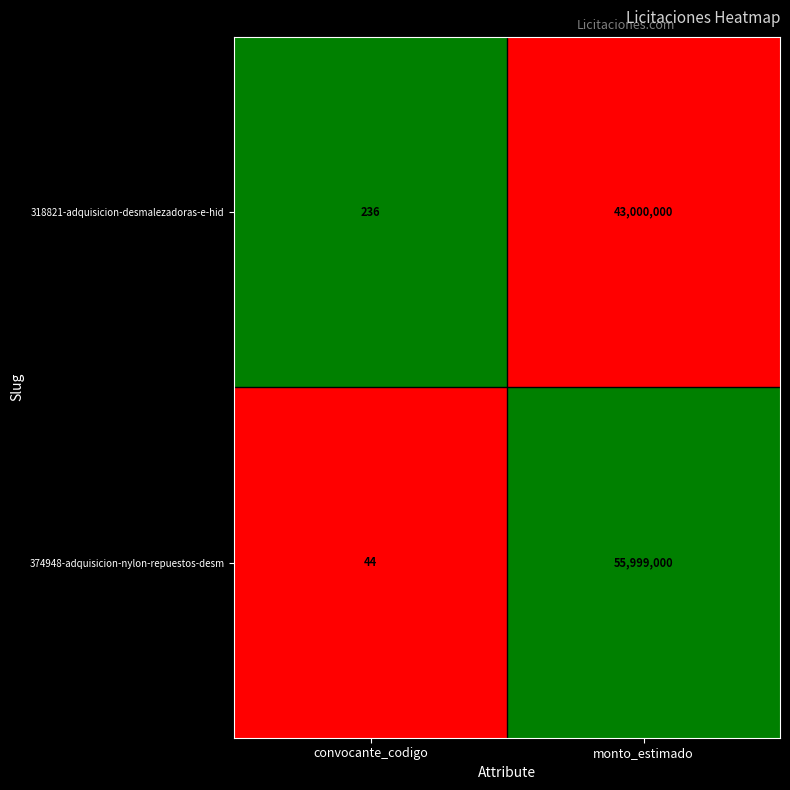

At which category is the sum across all series the highest?

monto_estimado